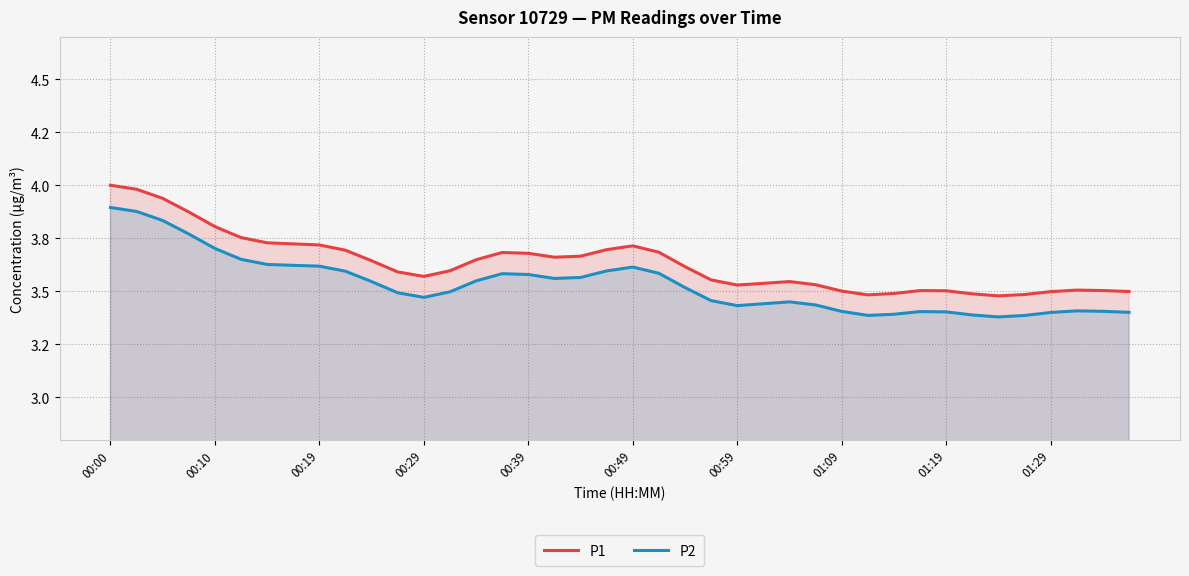

What are all the series names shown in the legend?

P1, P2